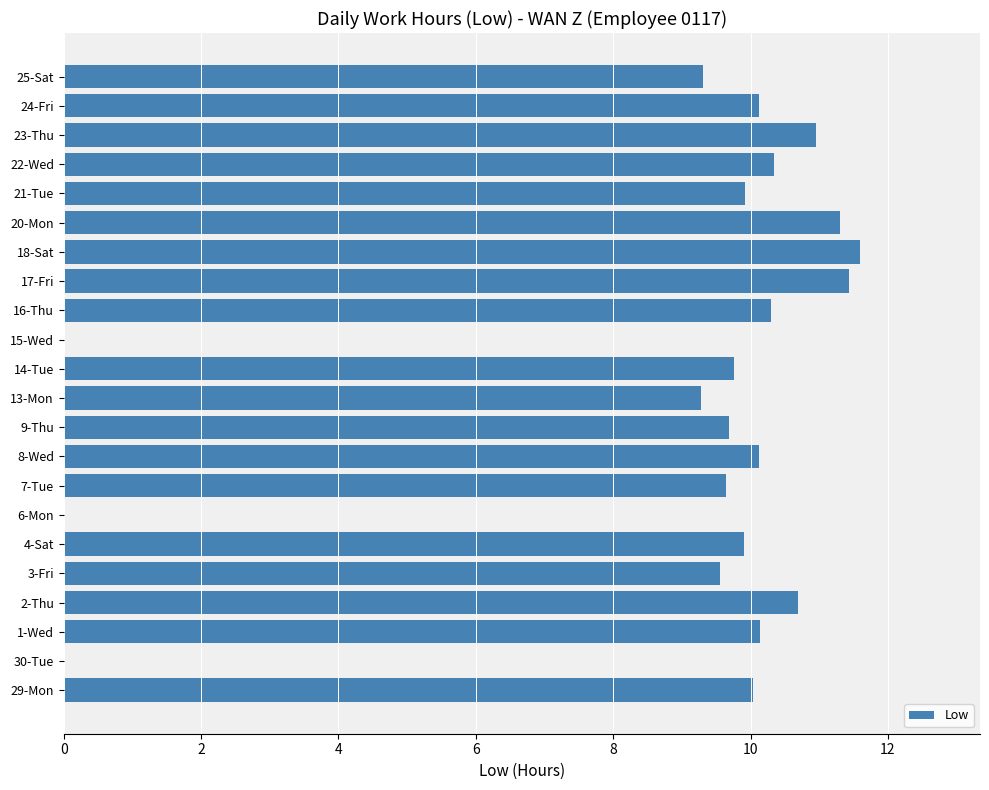

True or false: the data shows 12.3 at 25-Sat.

False